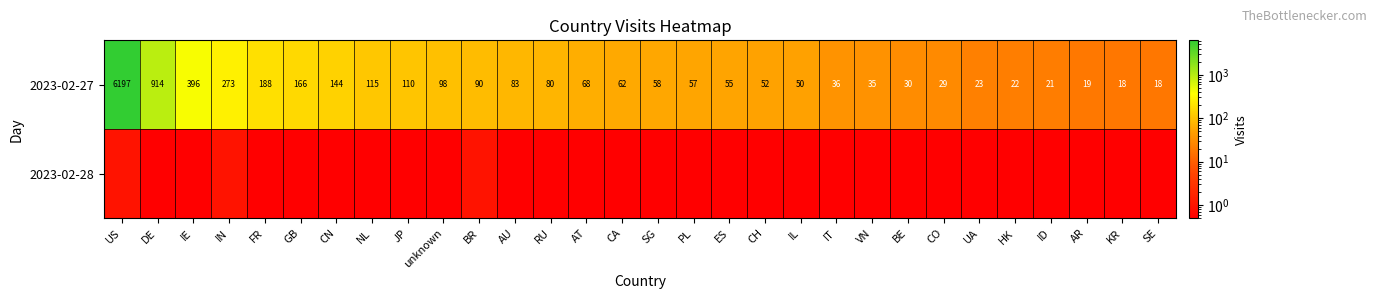

Which category has the highest value in the 2023-02-27 series?

US